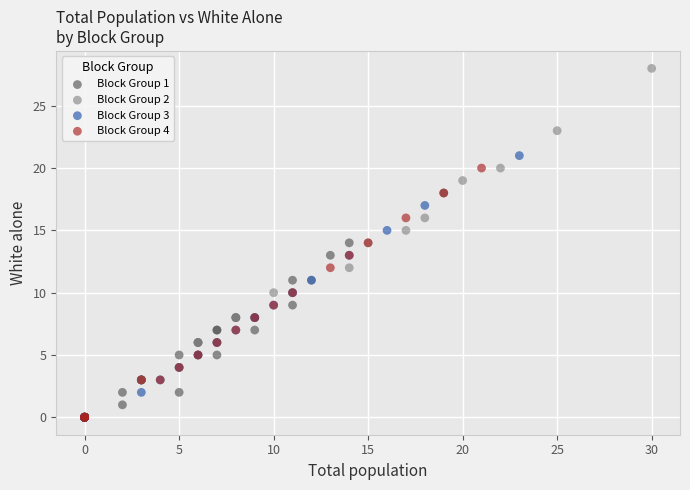

Which series has the widest spread of Y values?

Block Group 2